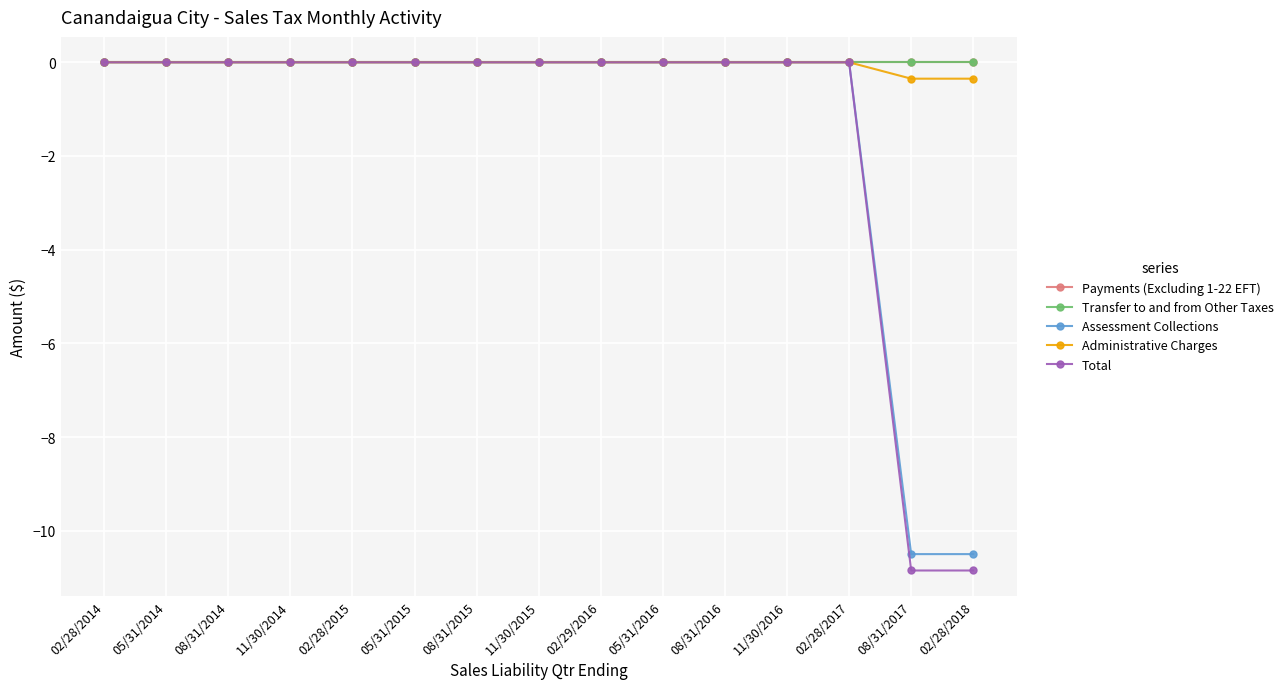

Reading left to right, transcribe all the data shown in this chart.

Payments (Excluding 1-22 EFT): 0.0	0.0	0.0	0.0	0.0	0.0	0.0	0.0	0.0	0.0	0.0	0.0	0.0	0.0	0.0
Transfer to and from Other Taxes: 0.0	0.0	0.0	0.0	0.0	0.0	0.0	0.0	0.0	0.0	0.0	0.0	0.0	0.0	0.0
Assessment Collections: 0.0	0.0	0.0	0.0	0.0	0.0	0.0	0.0	0.0	0.0	0.0	0.0	0.0	-10.5	-10.5
Administrative Charges: 0.0	0.0	0.0	0.0	0.0	0.0	0.0	0.0	0.0	0.0	0.0	0.0	0.0	-0.3	-0.3
Total: 0.0	0.0	0.0	0.0	0.0	0.0	0.0	0.0	0.0	0.0	0.0	0.0	0.0	-10.8	-10.8